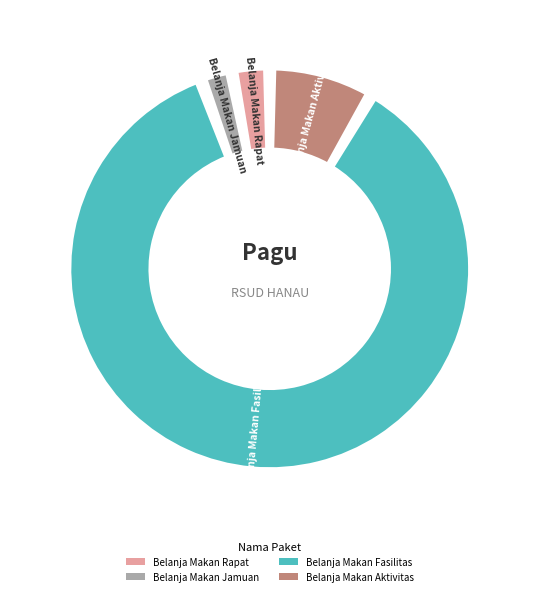

How many segments does this pie chart have?

4